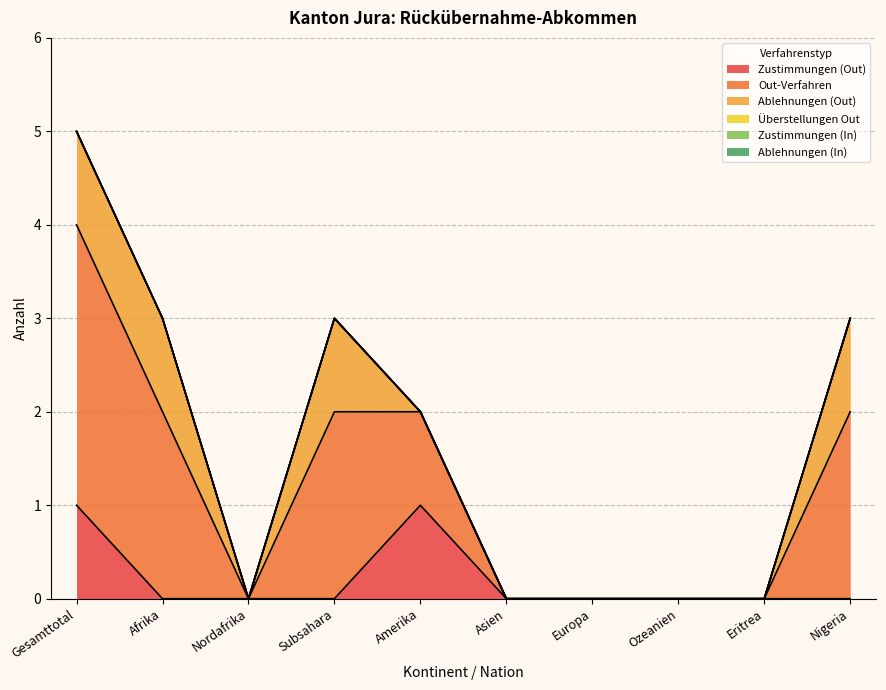

At which category does Out-Verfahren reach its first local valley?

Nordafrika